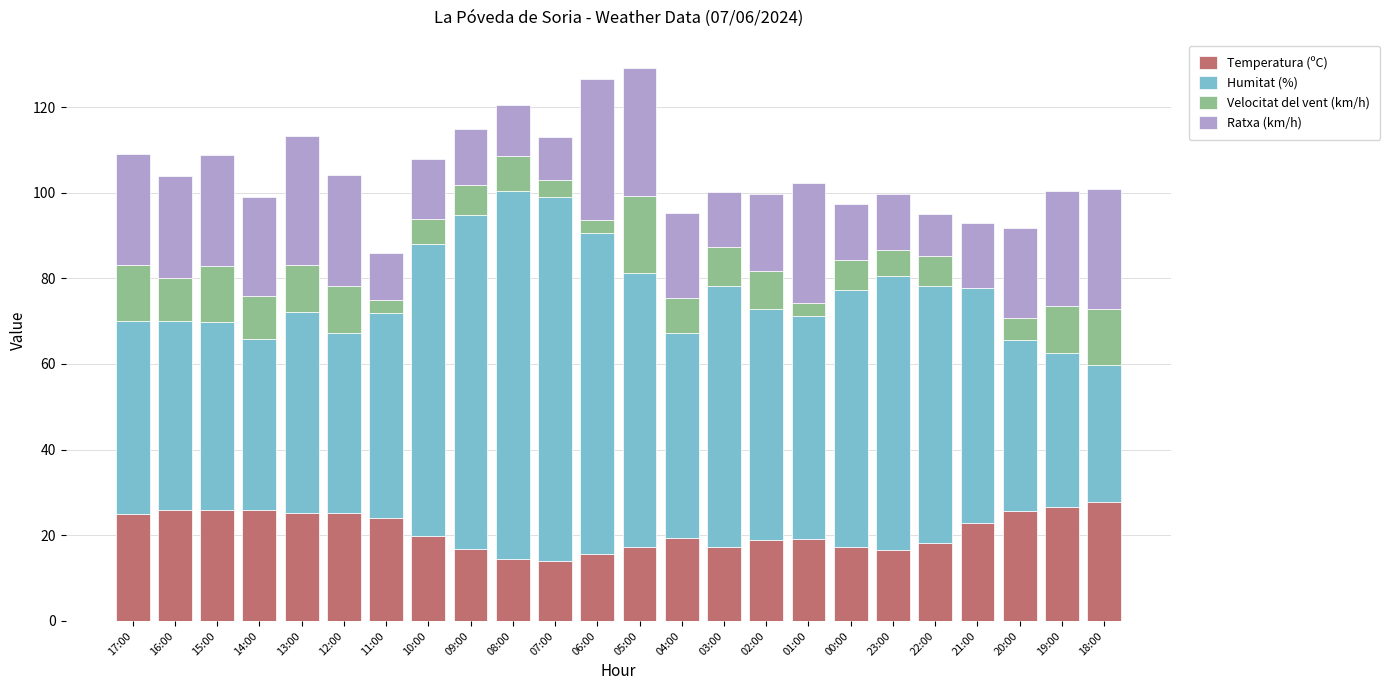

What is the sum of all Temperatura (ºC) values?

504.6